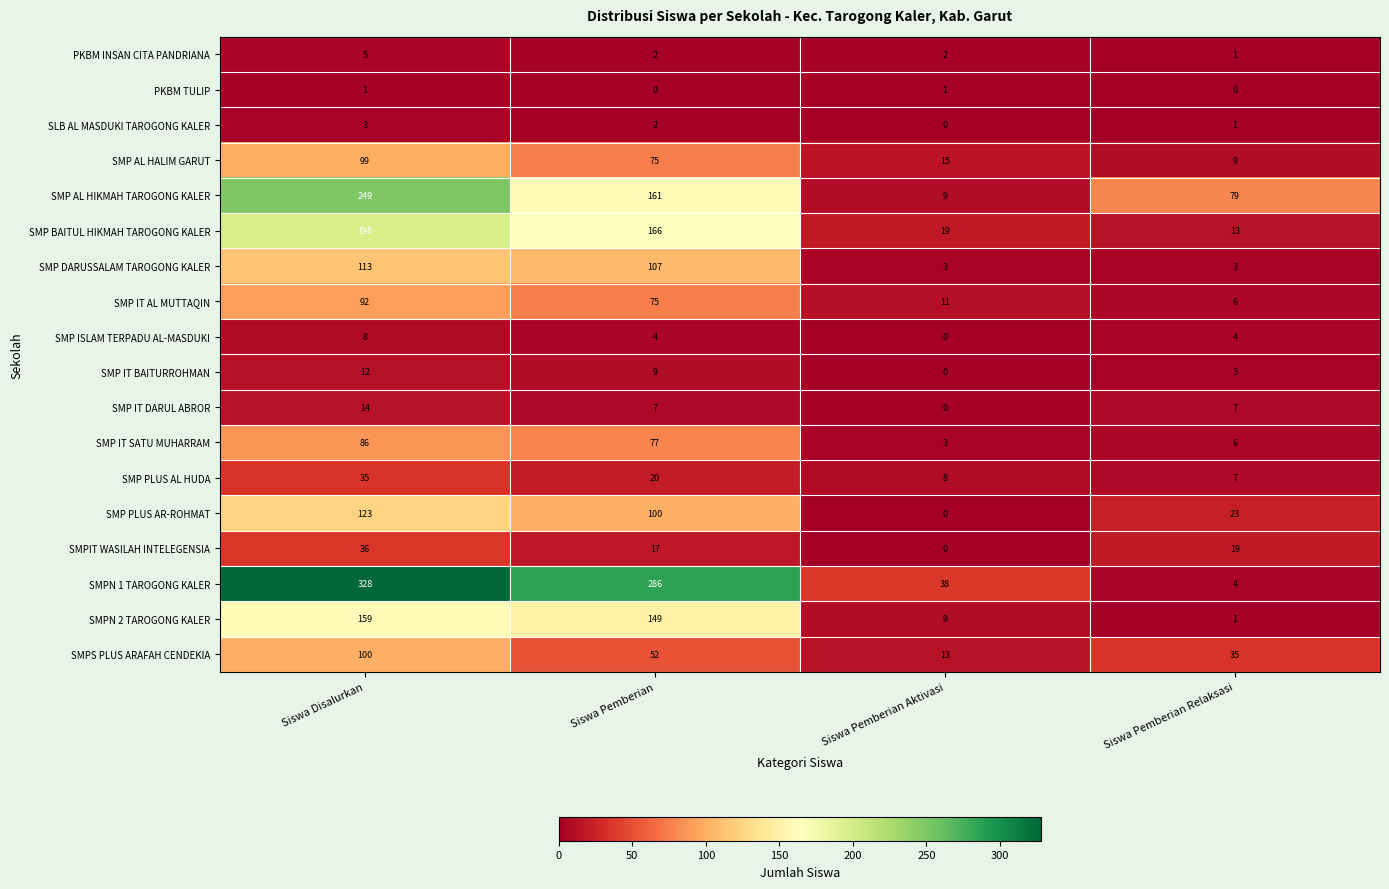

What is the total value across all series at Siswa Pemberian Aktivasi?

131